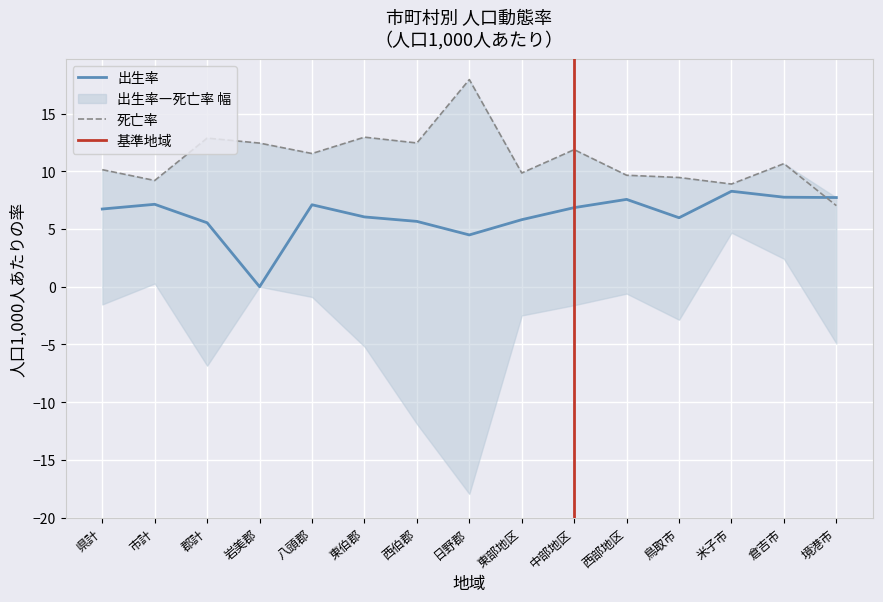

Is the value of 出生率 at 岩美郡 greater than the value of 死亡率 at 日野郡?

No